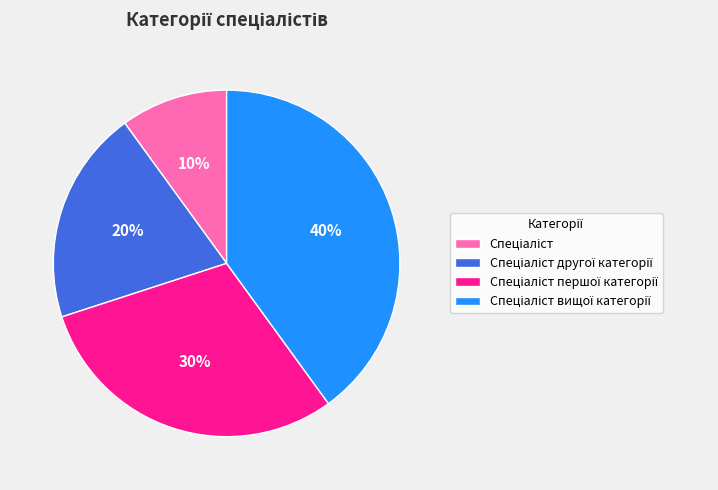

Does any single category account for the majority?

No